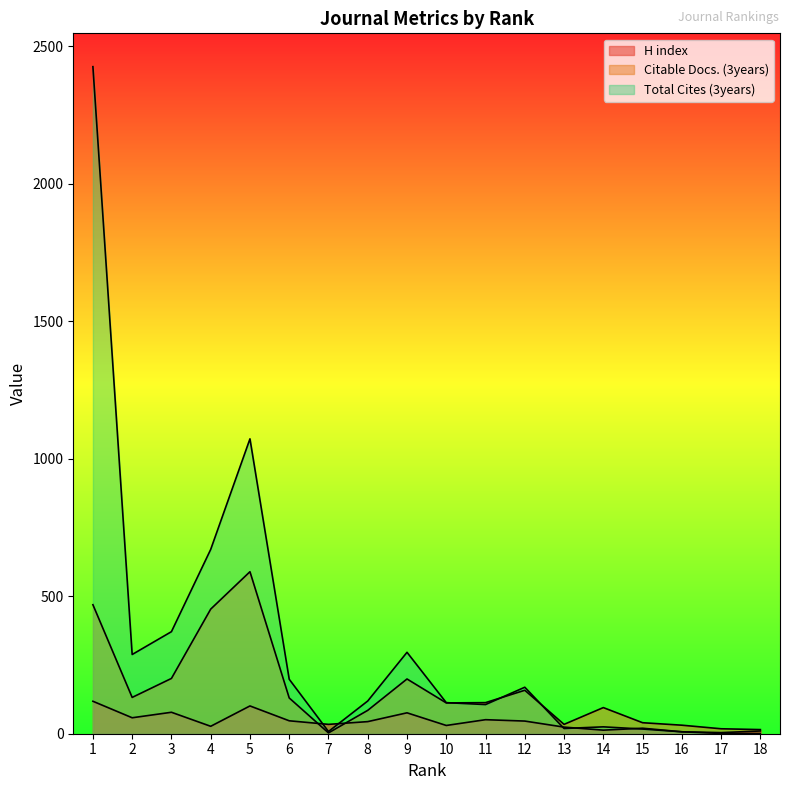

After their last crossing, which series has the higher values: H index or Citable Docs. (3years)?

Citable Docs. (3years)